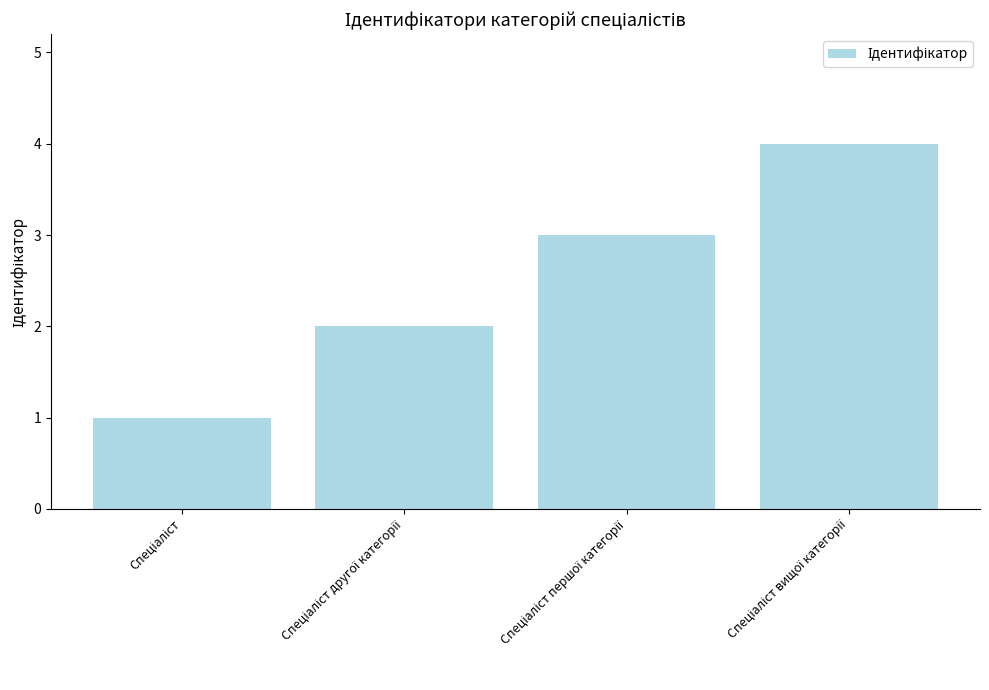

What is the smallest value displayed?

1